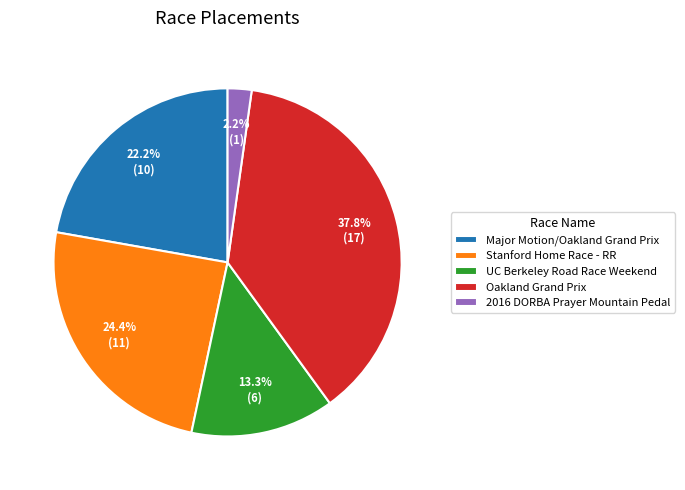

To the nearest percent, what percentage of the pie is UC Berkeley Road Race Weekend?

13%